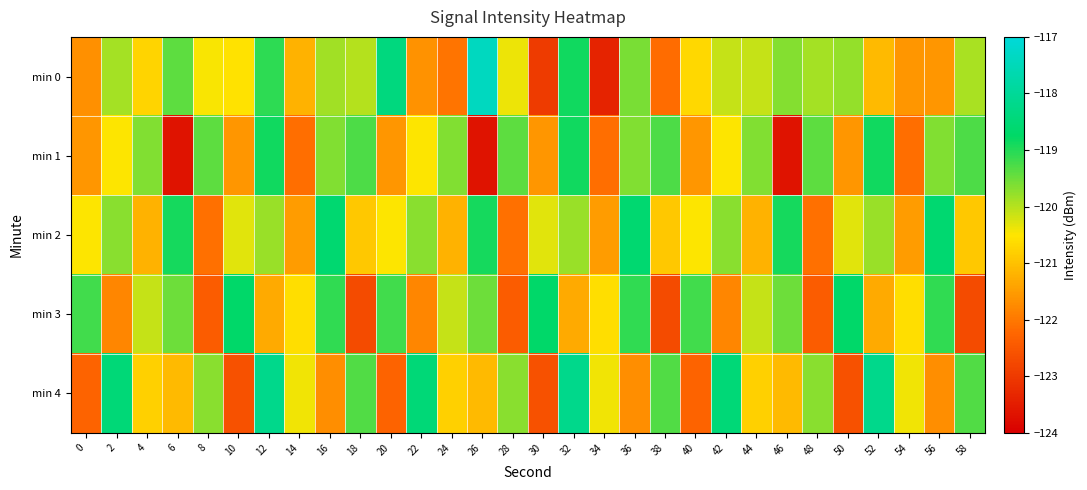

Count the number of data series in this chart.

5